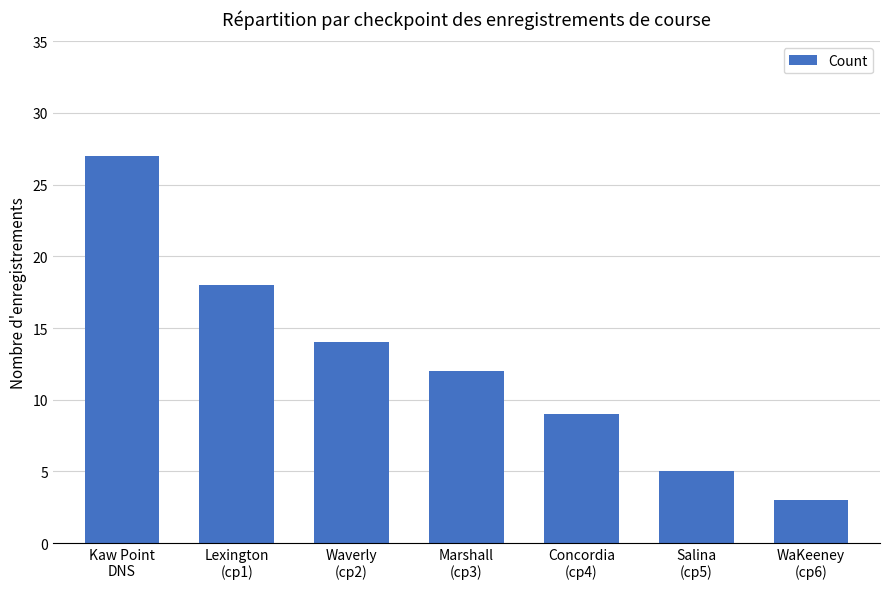

Which label corresponds to the largest value in the chart?

Kaw Point
DNS